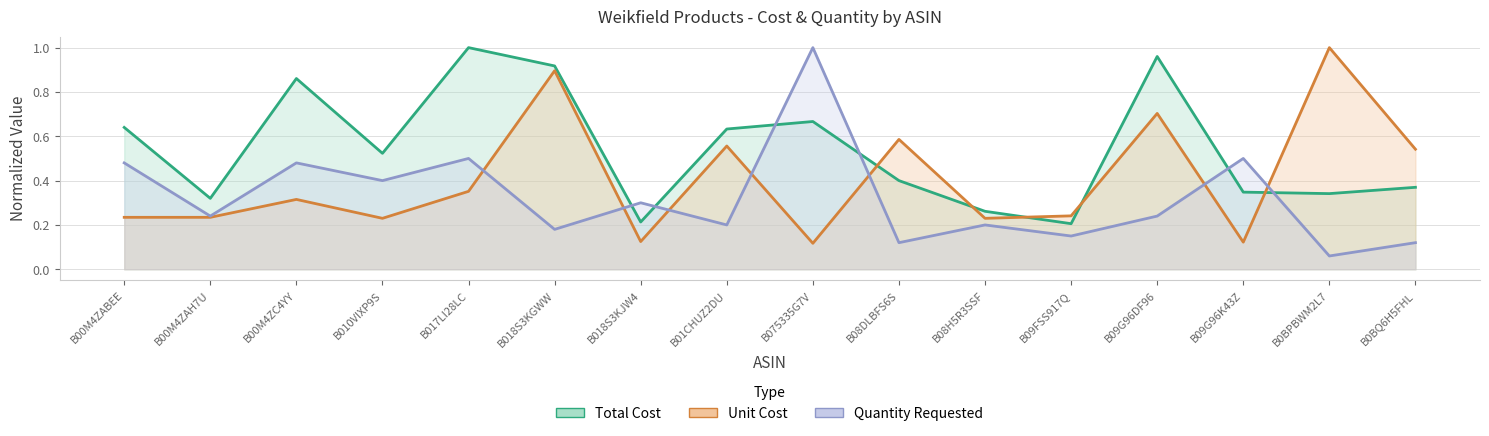

The value of Unit Cost at B0BQ6H5FHL is 0.5. True or false?

True